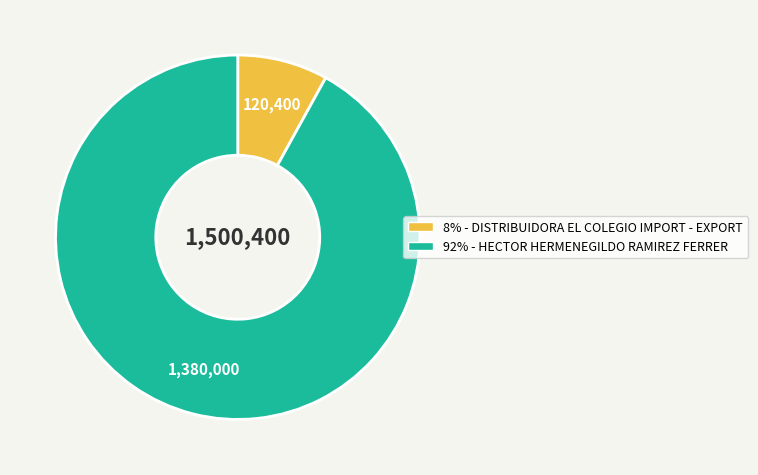

How many segments does this pie chart have?

2